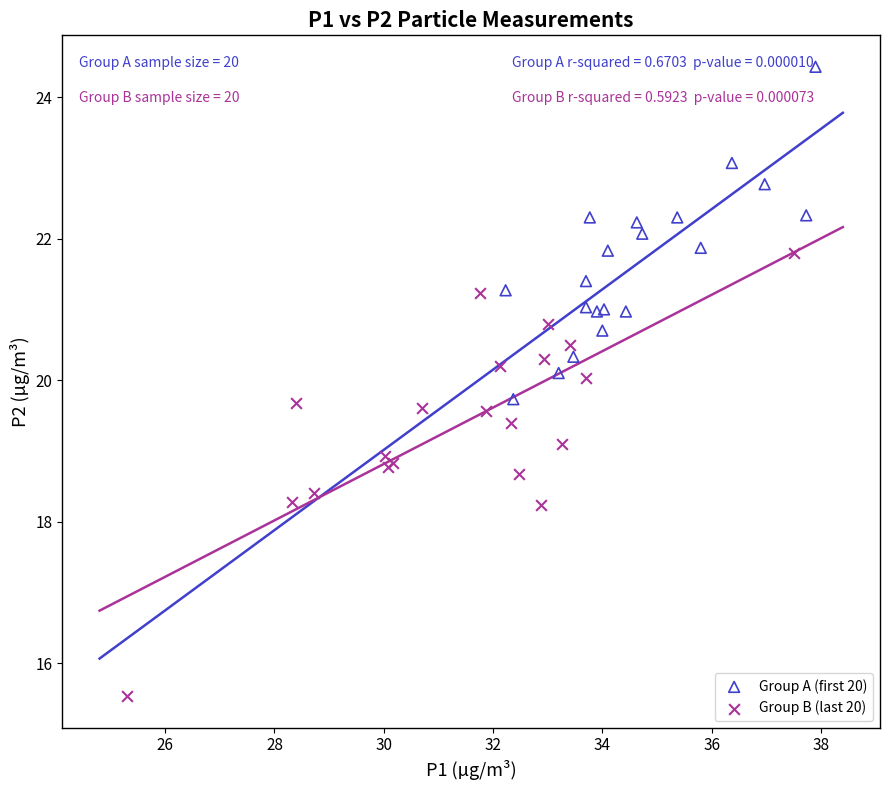

Which series reaches the minimum Y coordinate?

Group B (last 20)